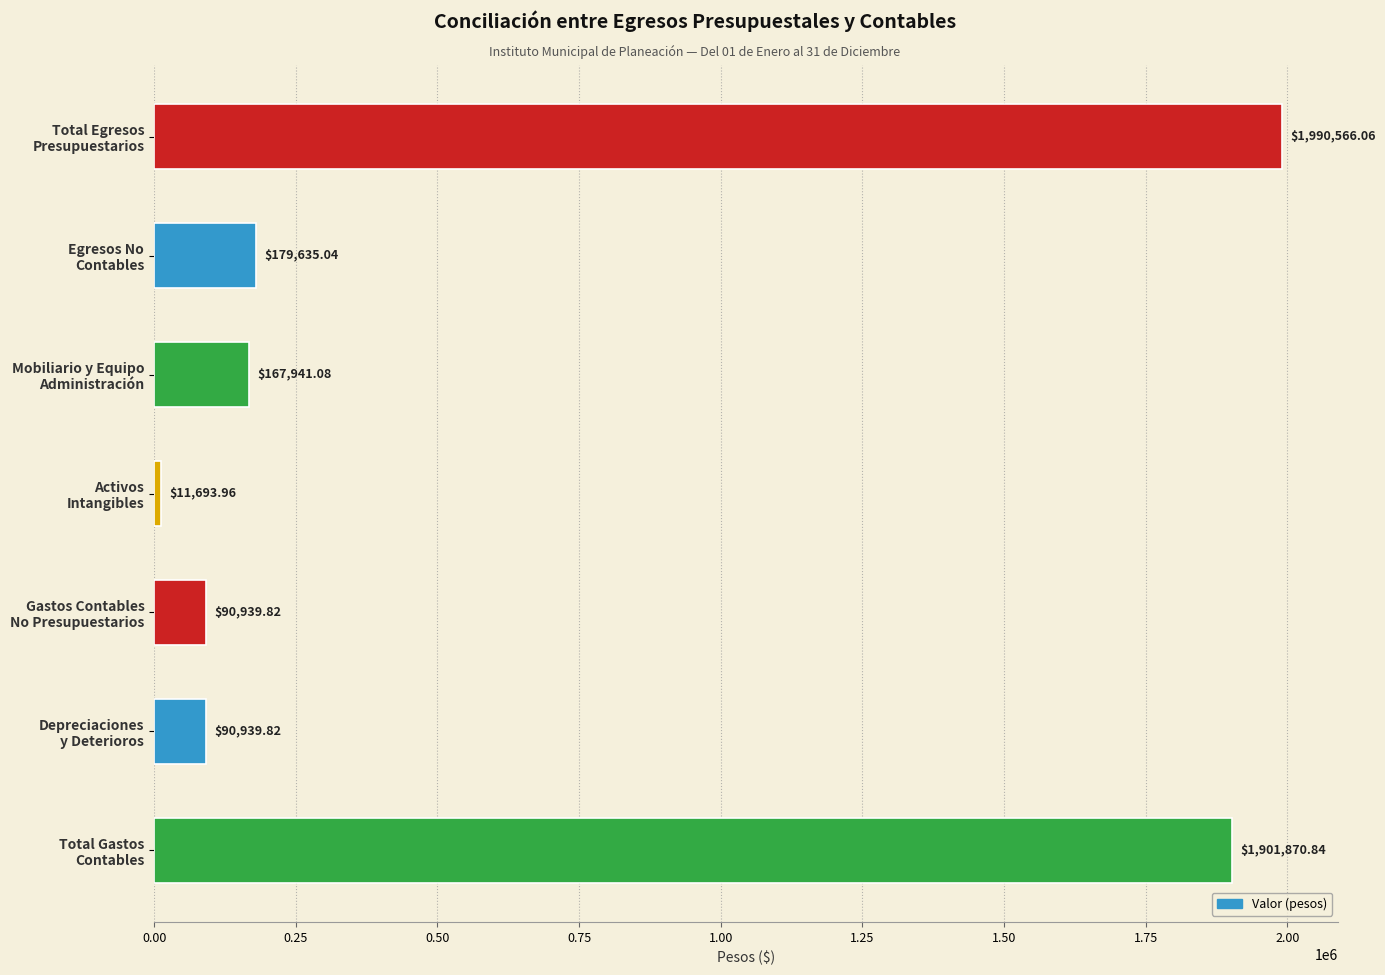

What is the difference between the maximum and minimum values?

1978872.1